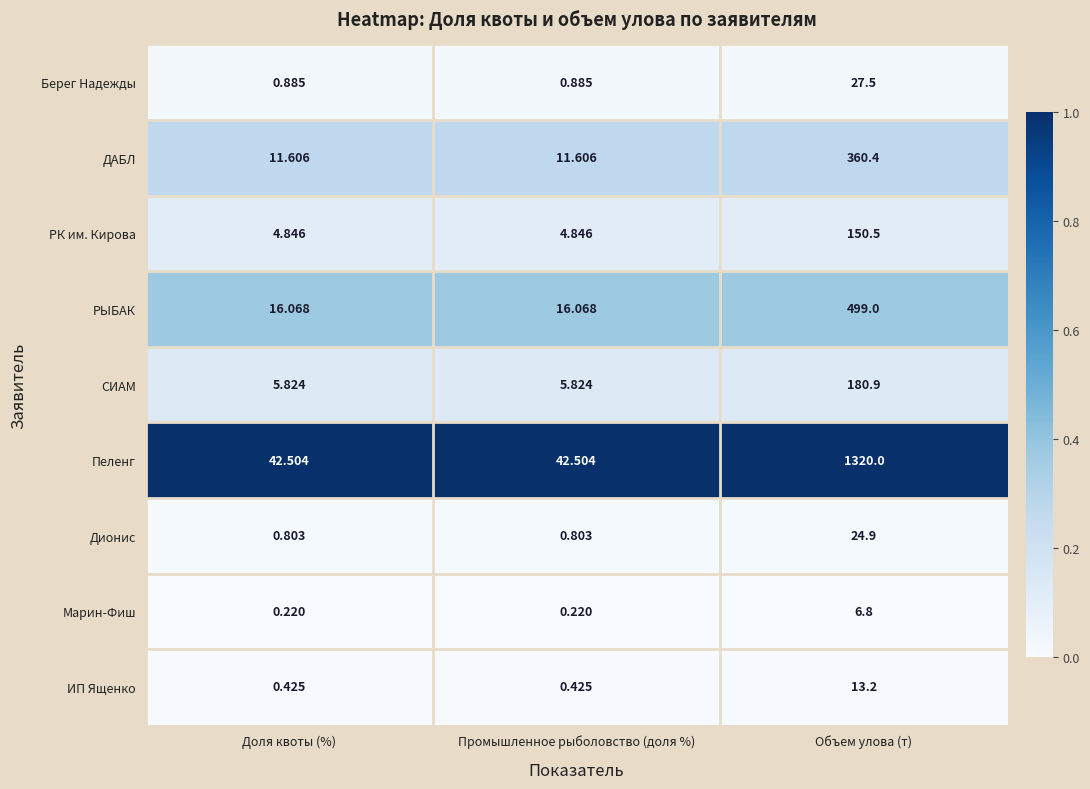

Rank the series at Доля квоты (%) from highest to lowest value.

Пеленг, РЫБАК, ДАБЛ, СИАМ, РК им. Кирова, Берег Надежды, Дионис, ИП Ященко, Марин-Фиш